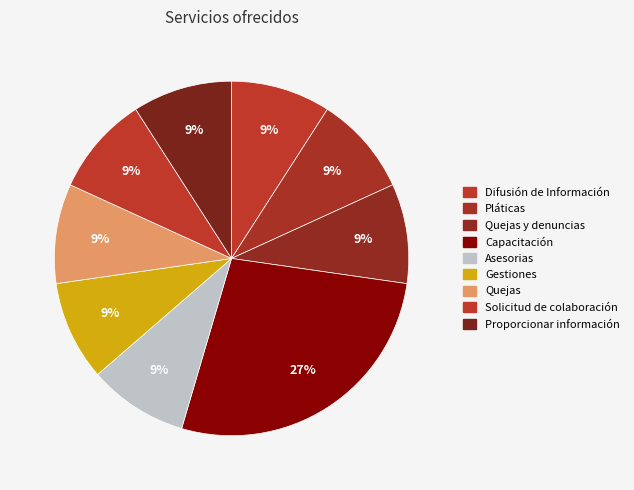

Rank the categories by value from lowest to highest.

Difusión de Información, Pláticas, Quejas y denuncias, Asesorias, Gestiones, Quejas, Solicitud de colaboración de busqueda, Proporcionar información, Capacitación